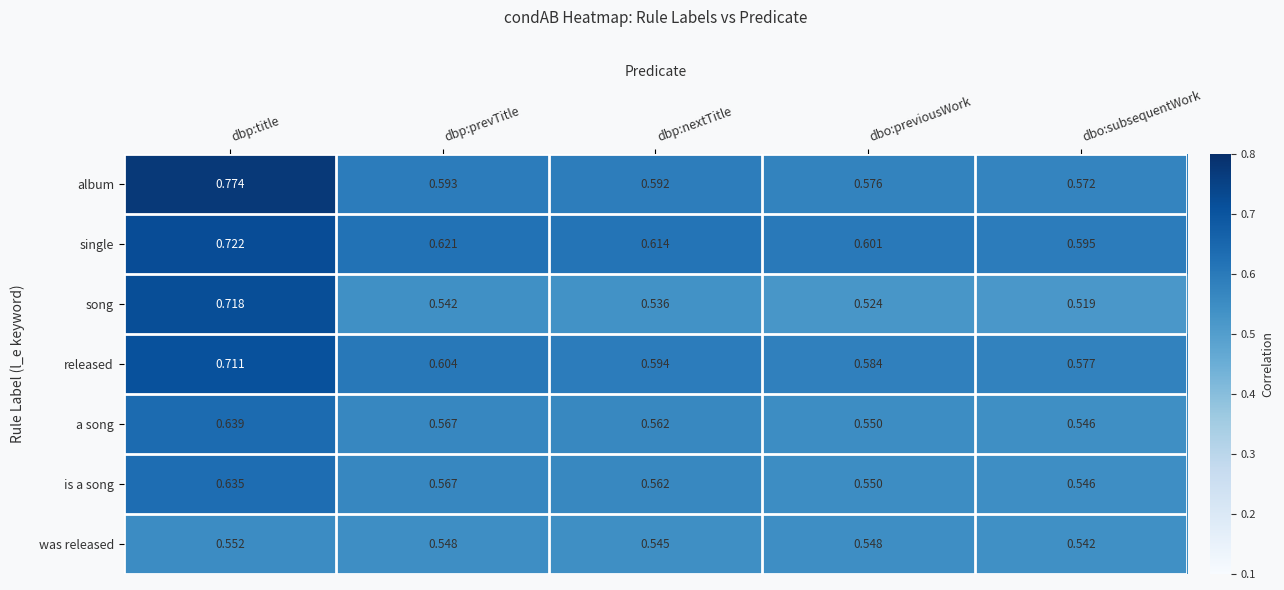

At which label does a song reach its peak?

dbp:title